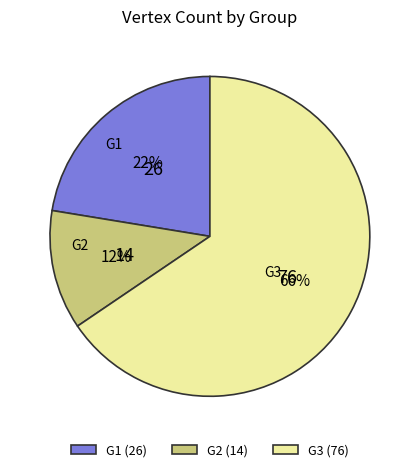

Is it true that G3 is 72% of the pie?

False